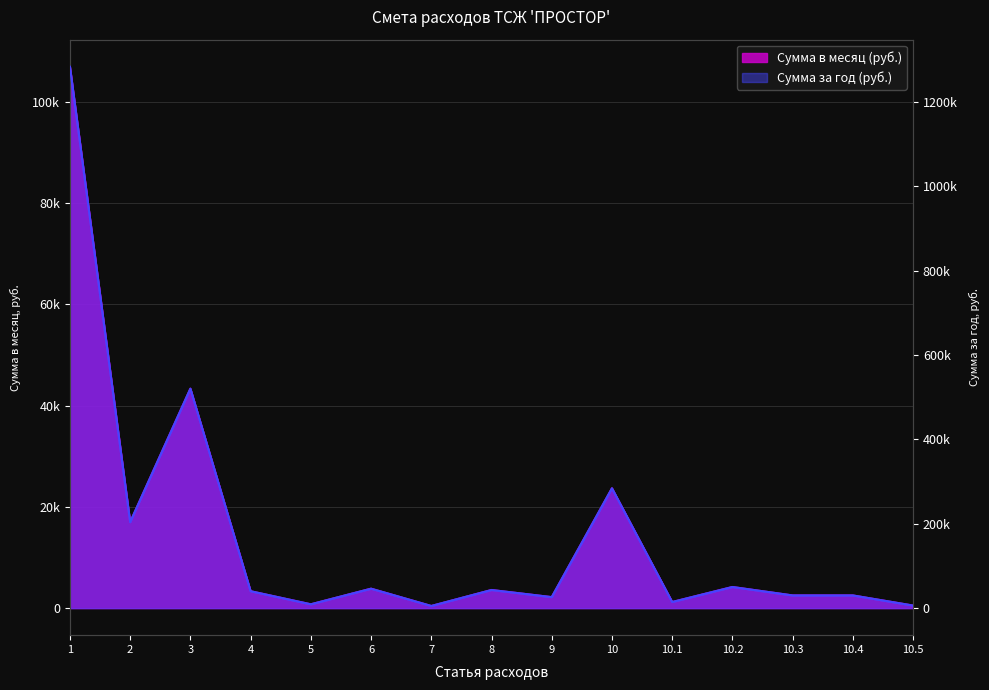

At which label does Сумма в месяц (руб.) first exceed 3333?

1